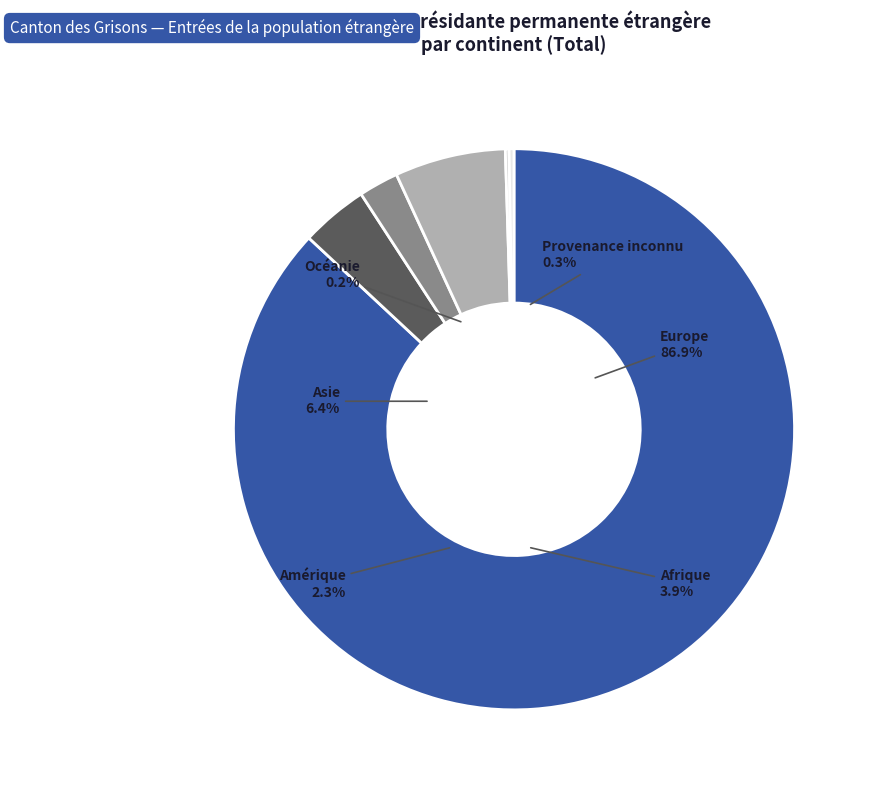

To the nearest percent, what is the average slice percentage?

17%